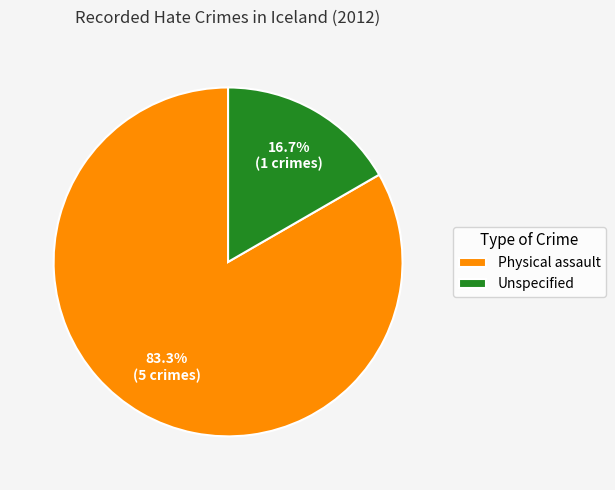

Is there a majority slice in this chart?

Yes